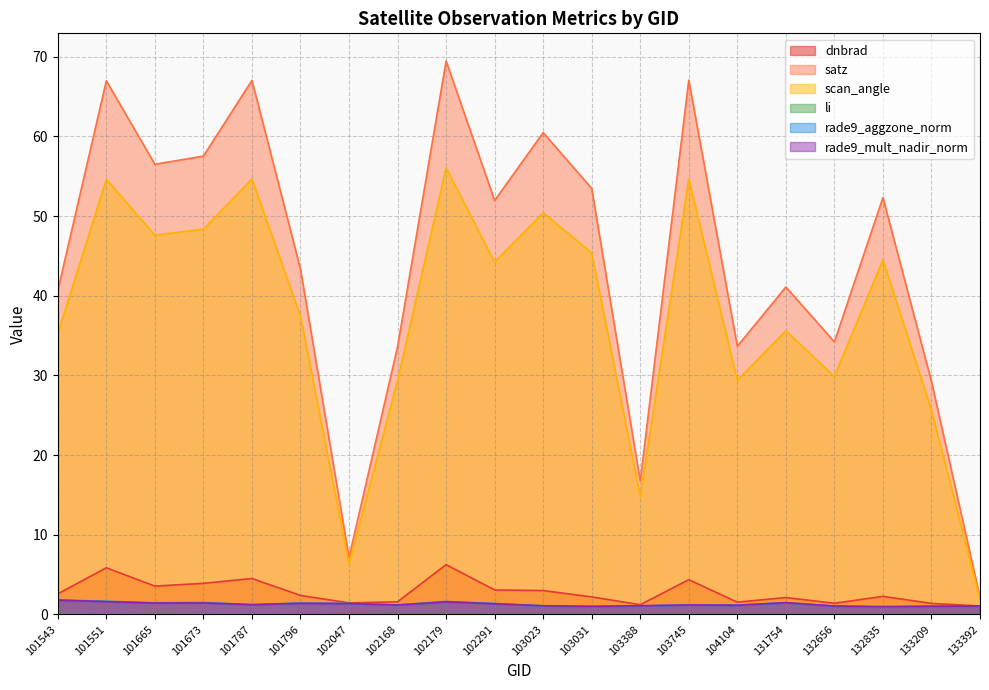

Read the scan_angle value at 133392.

1.9